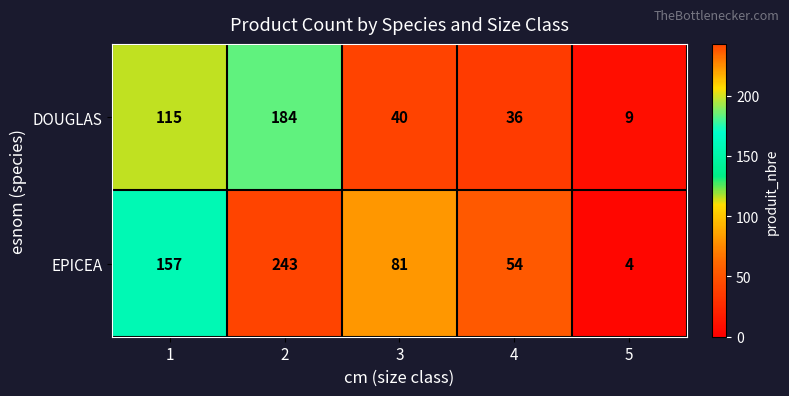

What is the greatest value displayed?

243